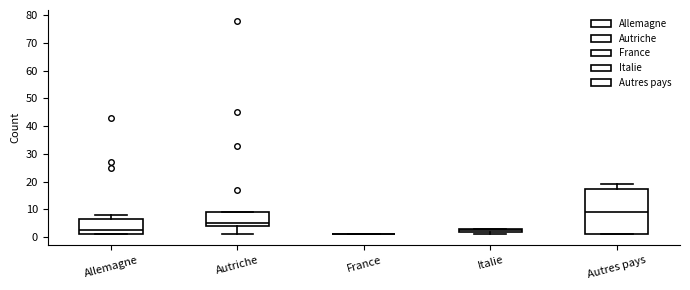

Which box is the tallest, from its lower edge to its upper edge?

Autres pays